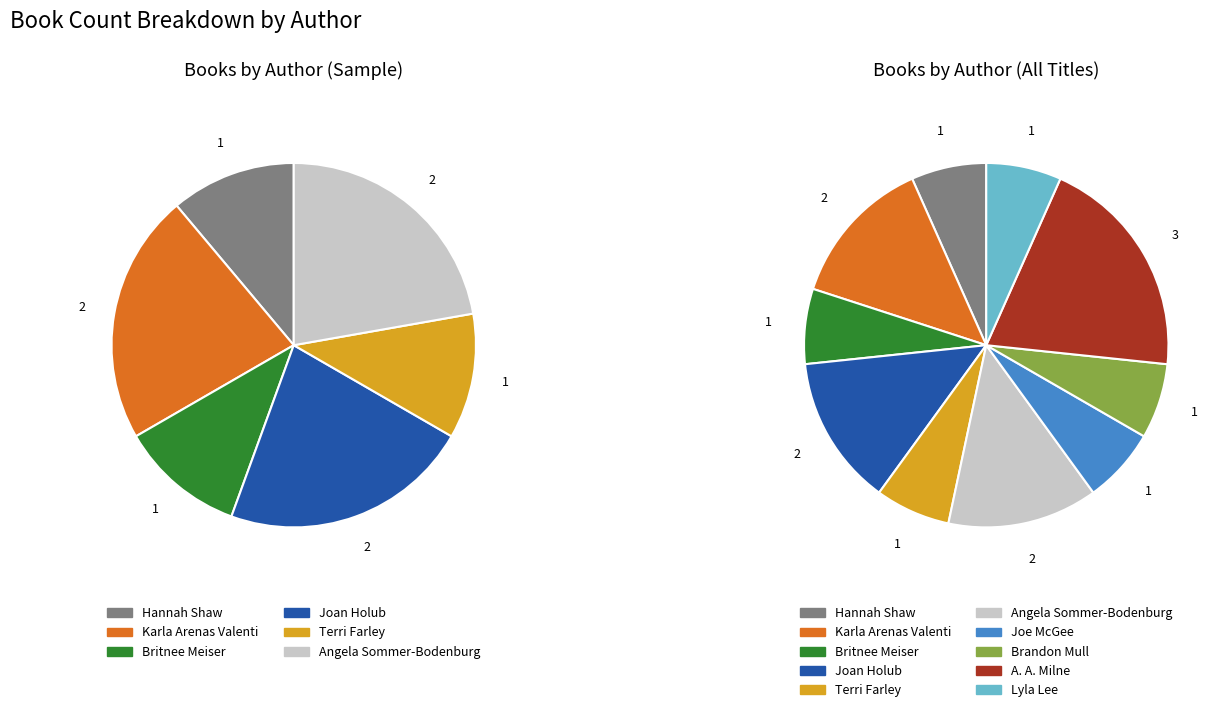

How many segments does this pie chart have?

10